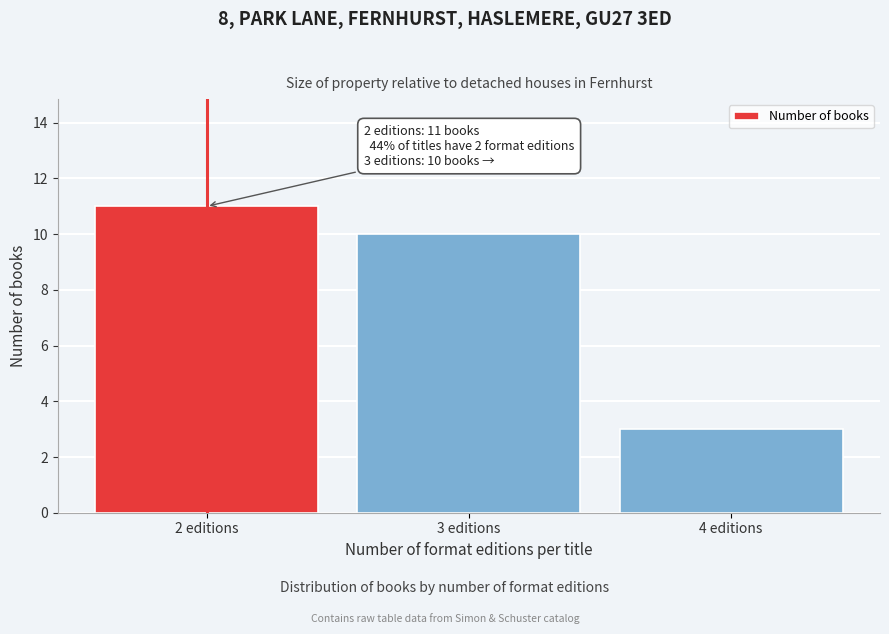

Reading left to right, what are all the values shown in this chart?

2 editions=11	3 editions=10	4 editions=3